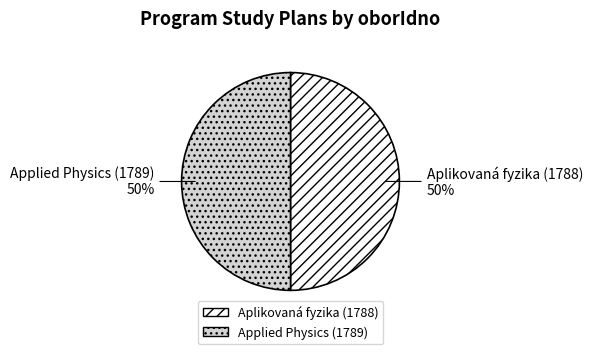

True or false: Applied Physics (1789) accounts for 50% of the total.

True